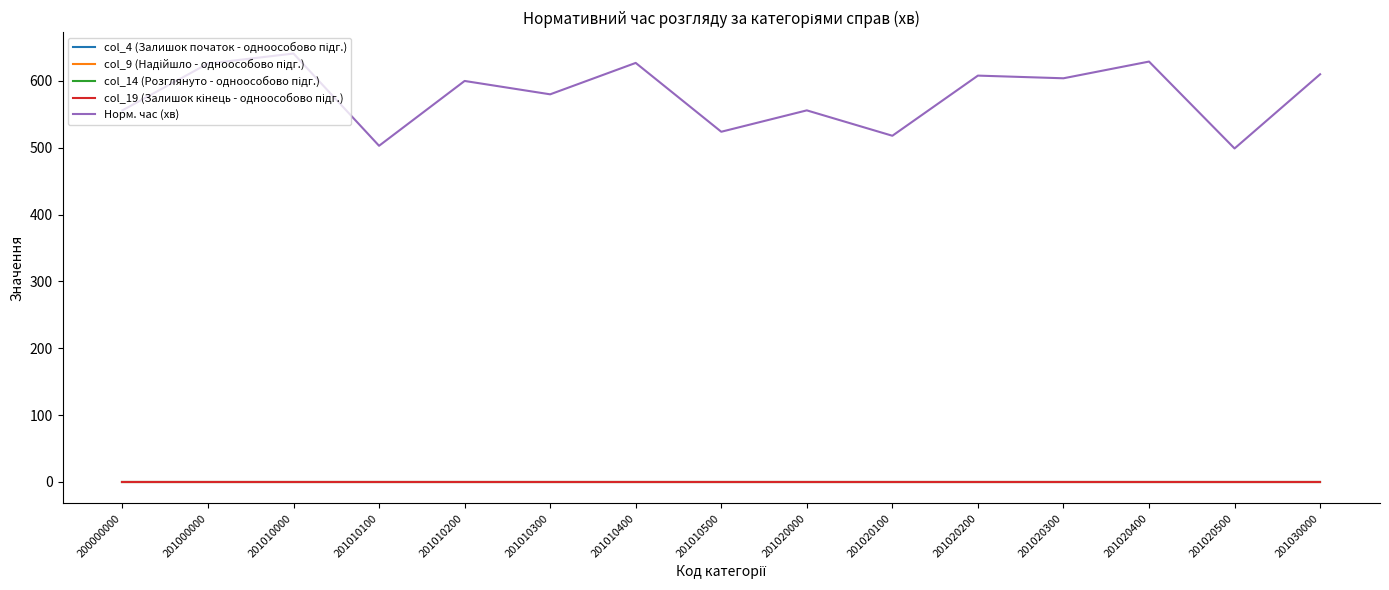

True or false: col_19 (Залишок кінець - одноособово підг.) has more than 2 interior local peaks.

False